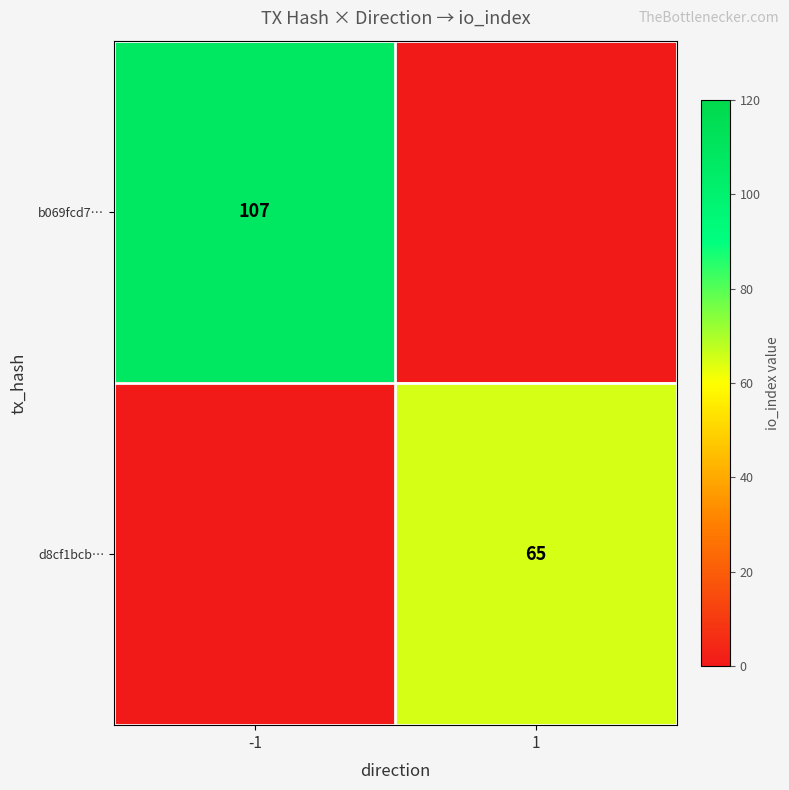

Is it true that d8cf1bcb… equals 65 at 1?

True